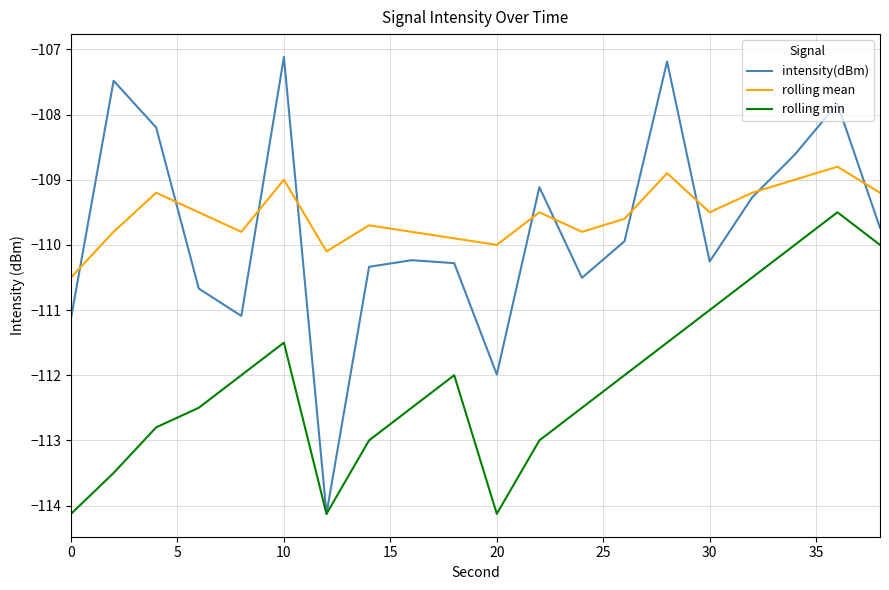

How many intersections are there between rolling mean and intensity(dBm)?

10